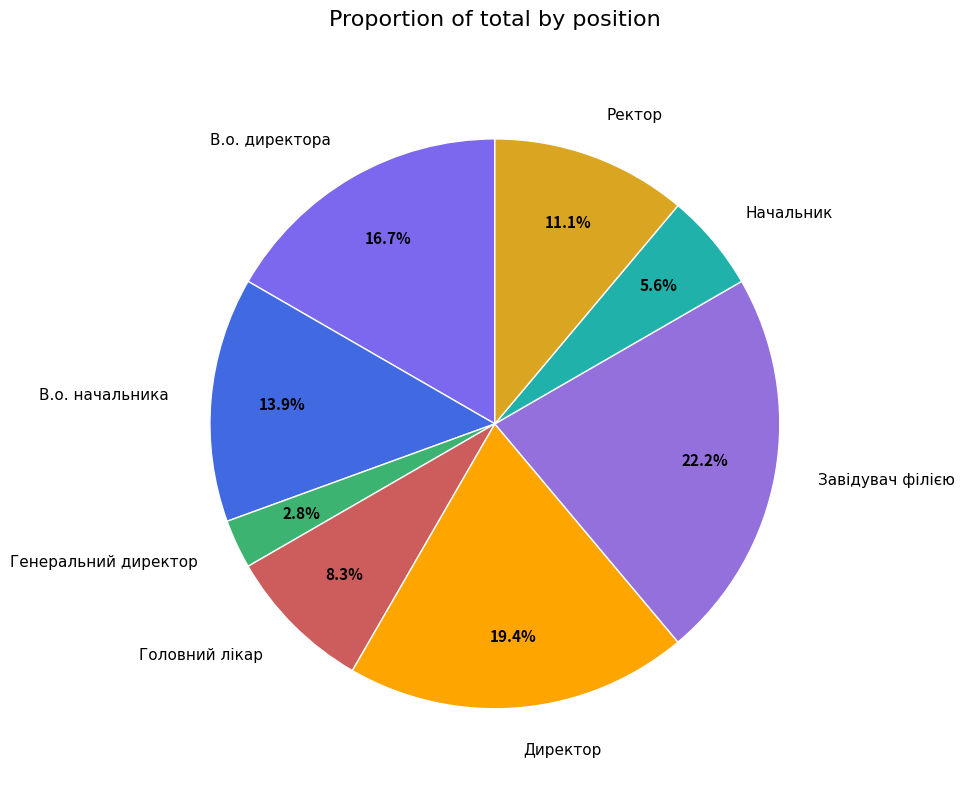

Is there any slice that represents more than half of the pie?

No